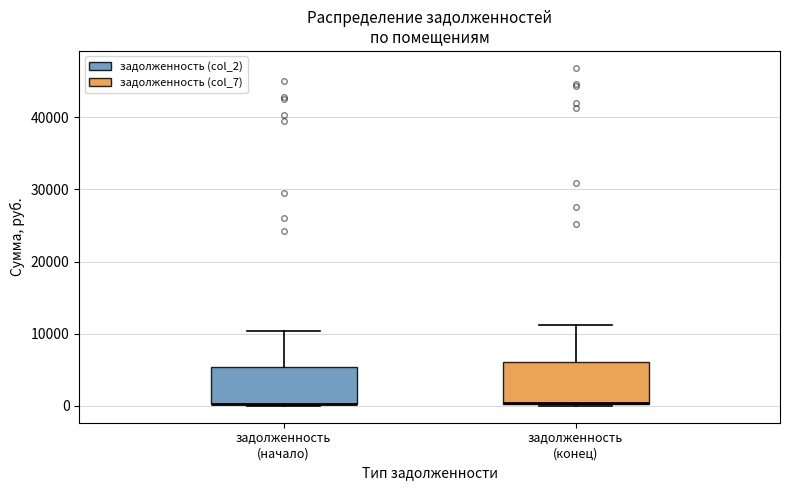

Where is the upper edge of the box for задолженность (конец) on the y-axis? The values are not printed on the chart, so give them approximately, as read against the axis.

6000